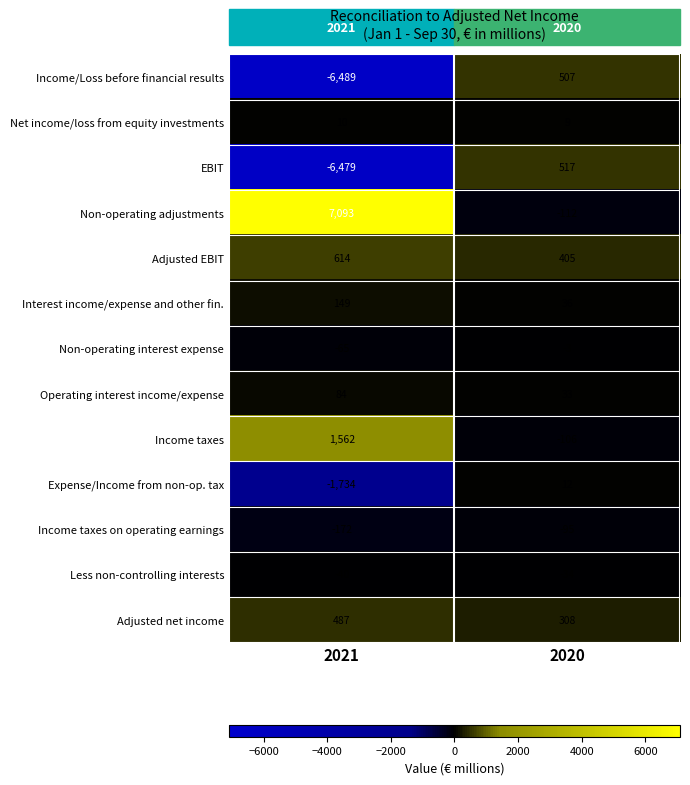

Count the number of data series in this chart.

13